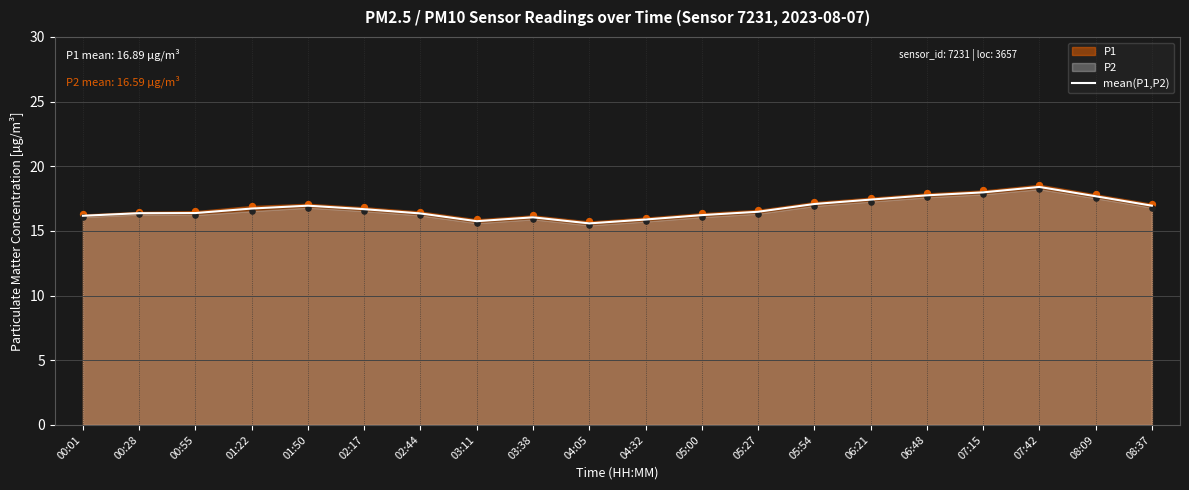

Approximately how many times larger is the value at 05:54 compared to 05:27?

1.0